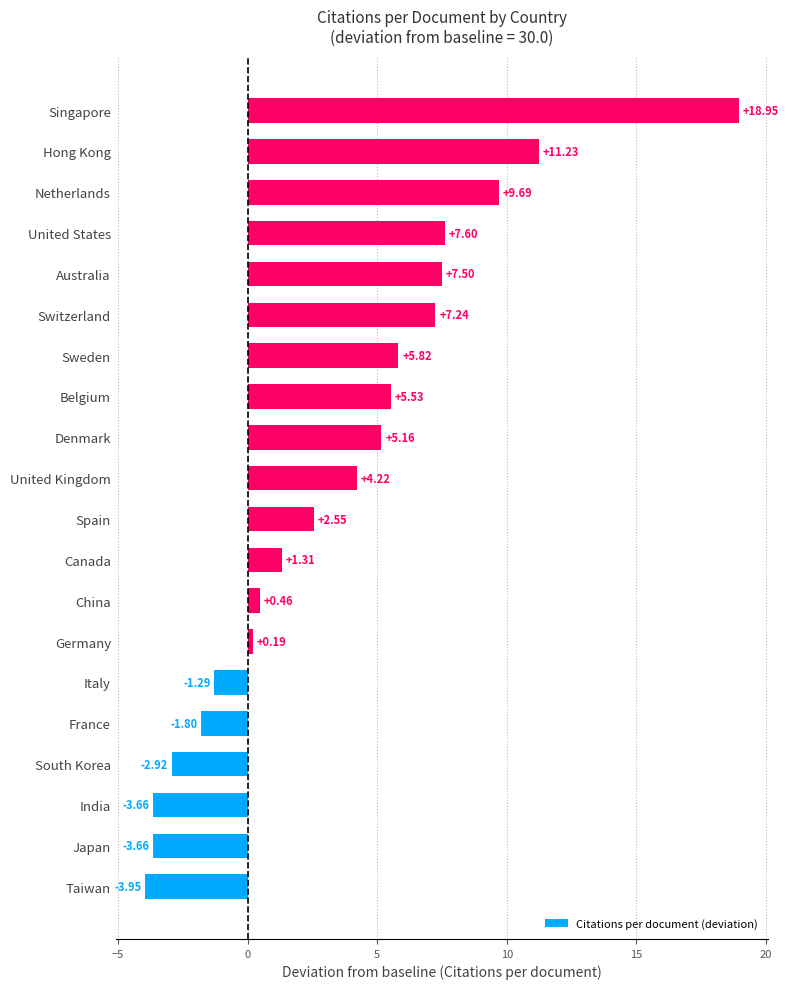

Which category has the lowest value across all series?

Taiwan